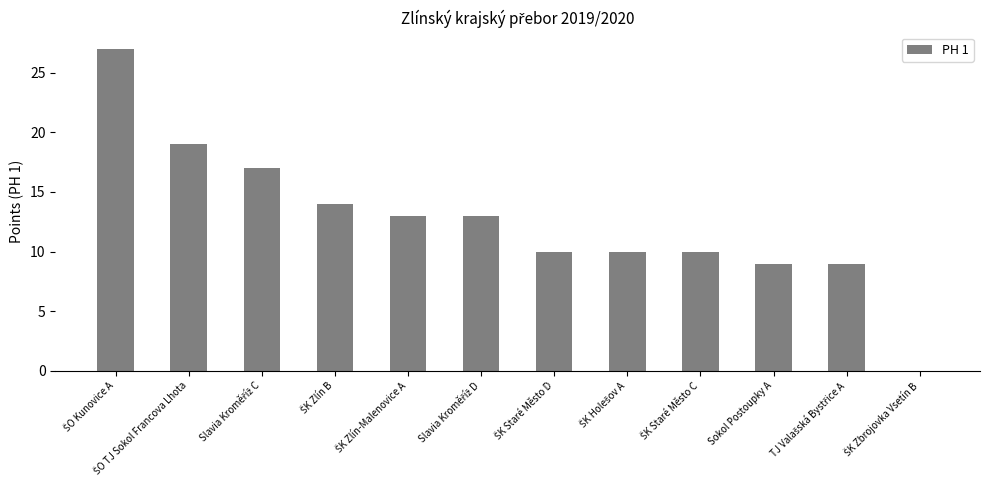

What is the sum of all values?

151